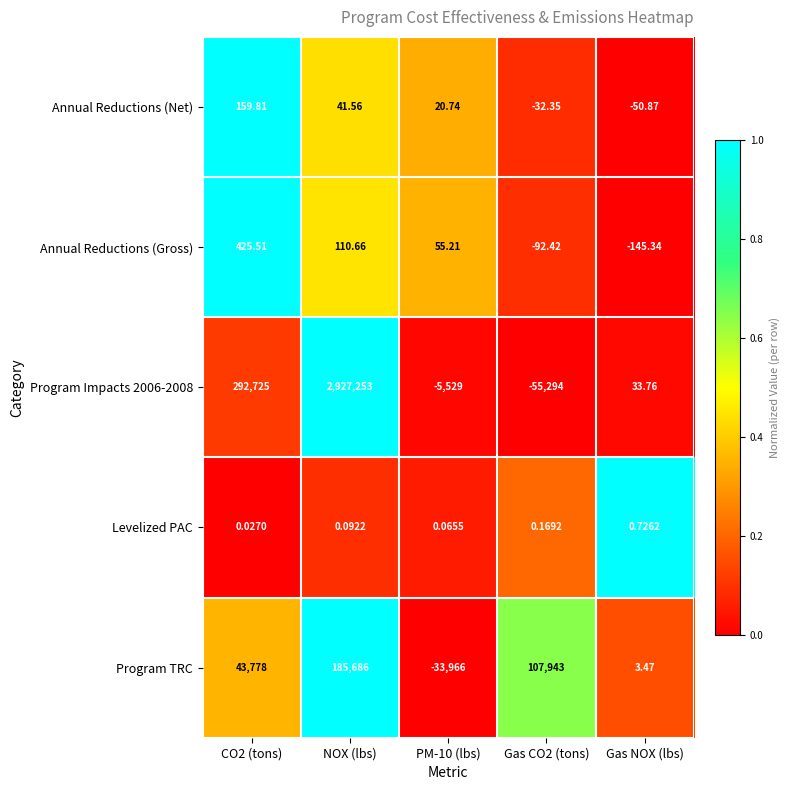

Between PM-10 (lbs) and Gas NOX (lbs), which series saw the biggest shift?

Program TRC